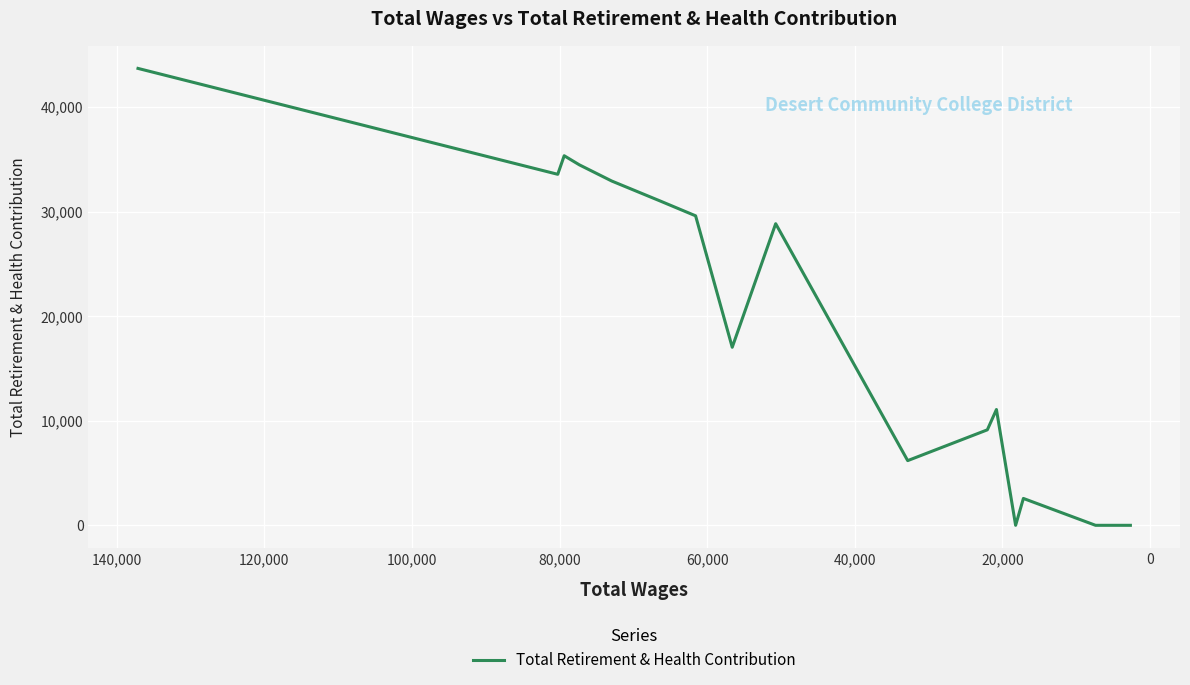

The chart shows a value of 2771 at 10. True or false?

False